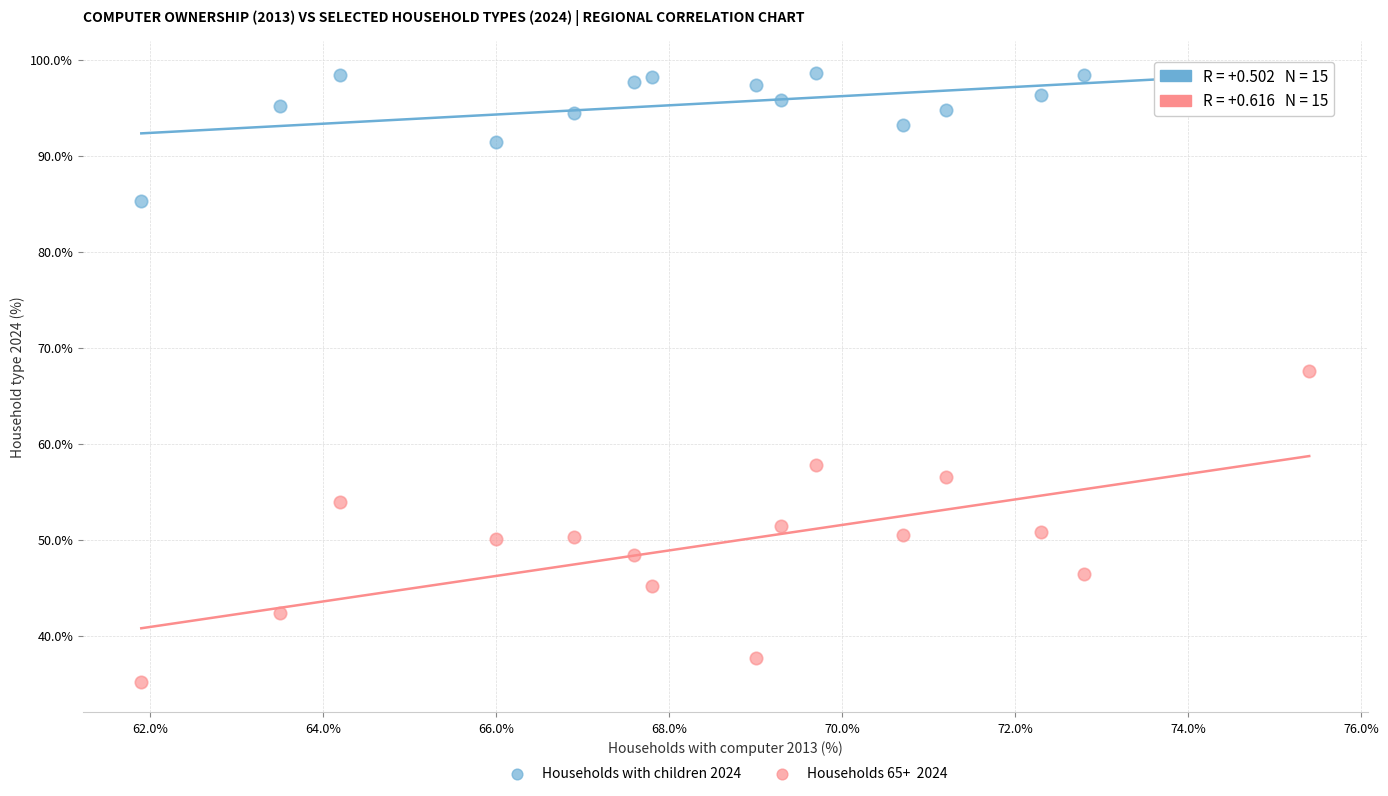

Which series has the largest Y range (max minus min)?

Households 65+ 2024